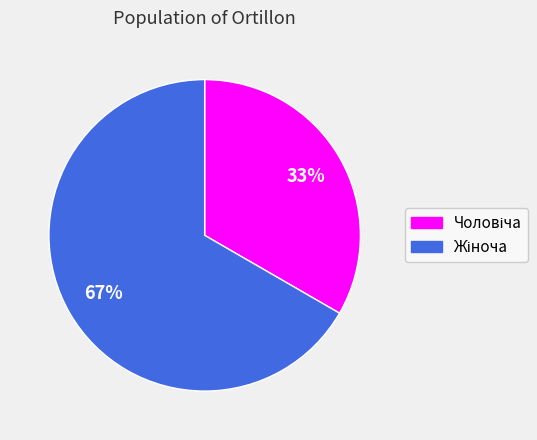

To the nearest percent, what is the average slice percentage?

50%